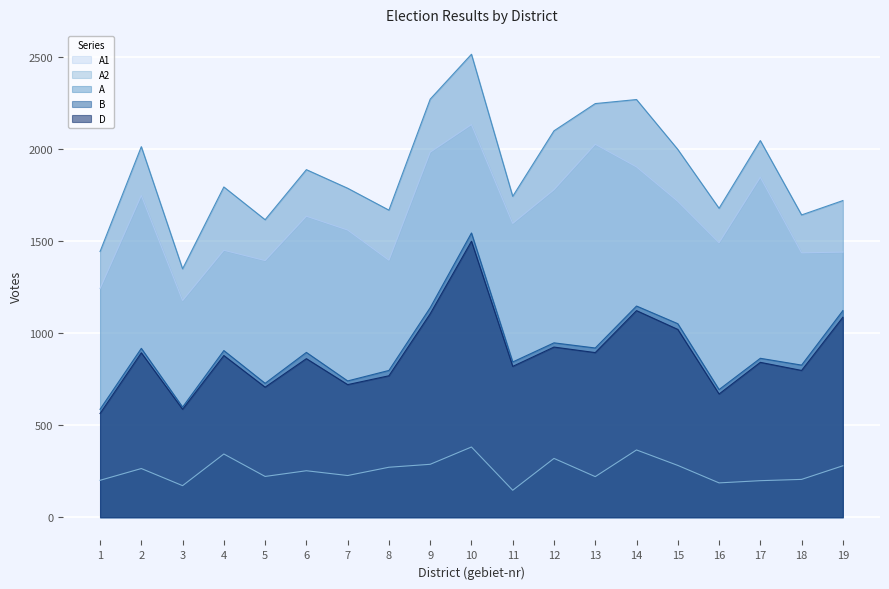

True or false: A2 and D cross at least once.

False